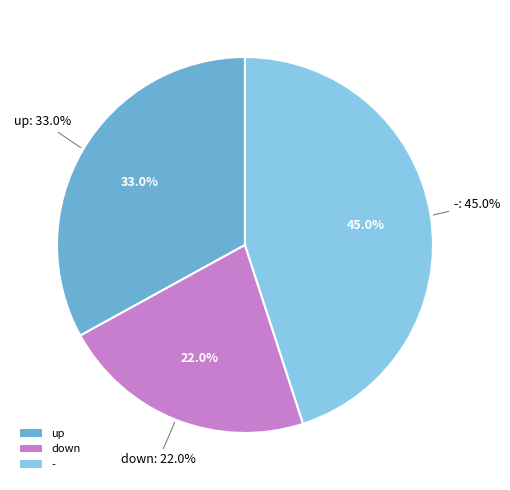

To the nearest percent, what percentage of the pie is down?

22%